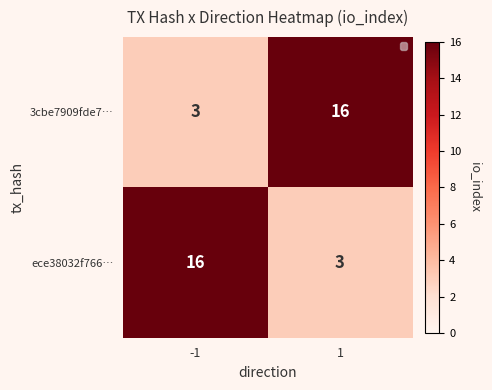

What is the total value across all series at -1?

19